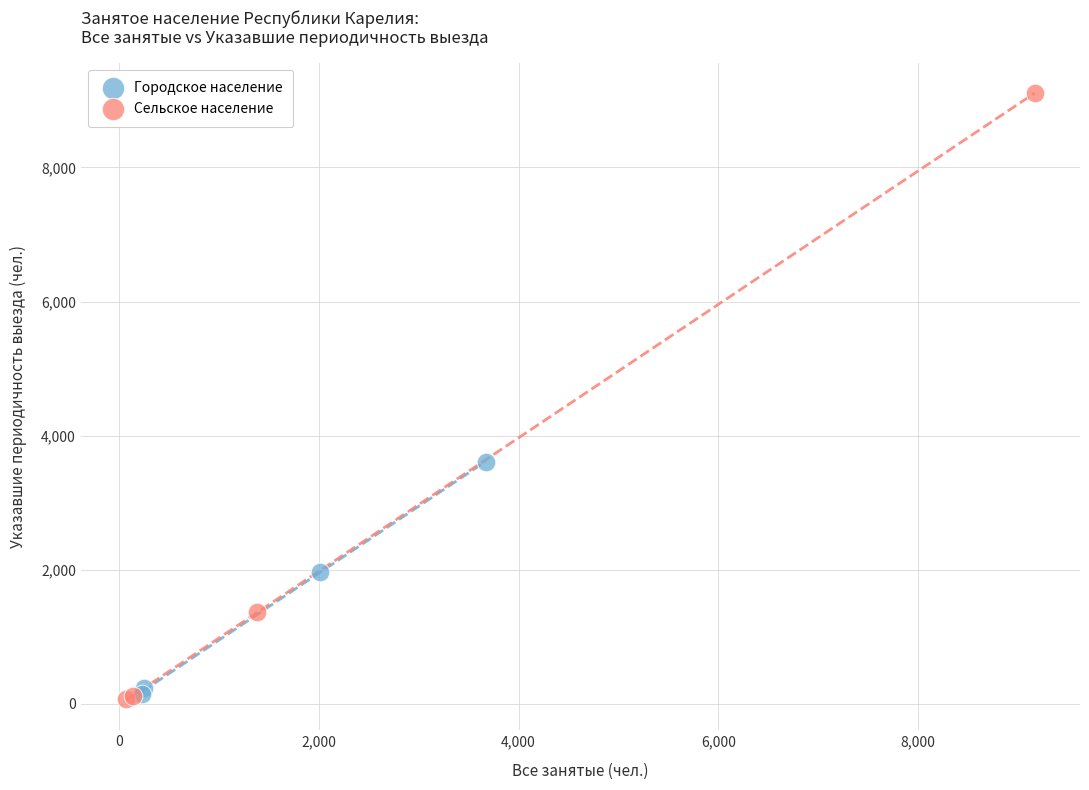

Which series has the widest spread of Y values?

Сельское население